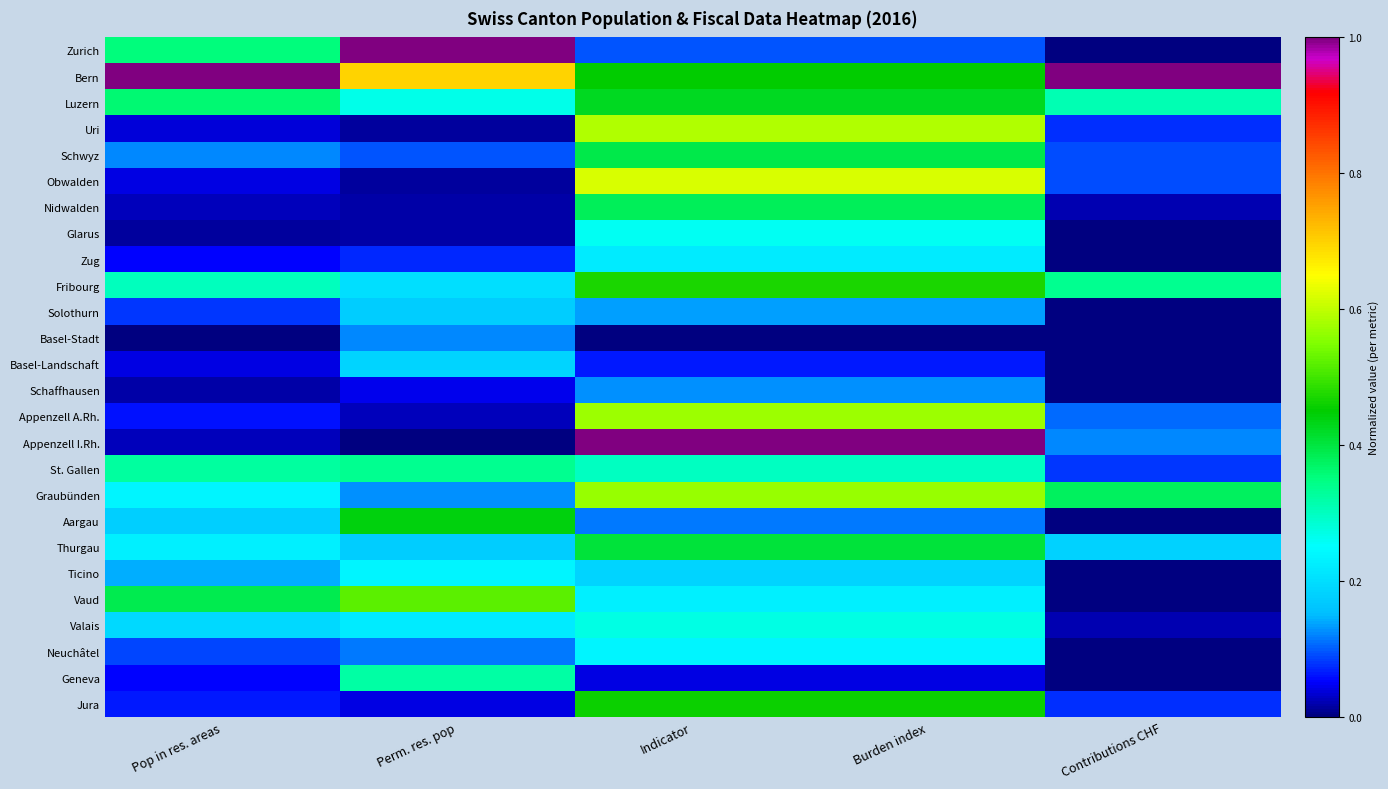

What is the difference between the highest and lowest values at Indicator?

1.0